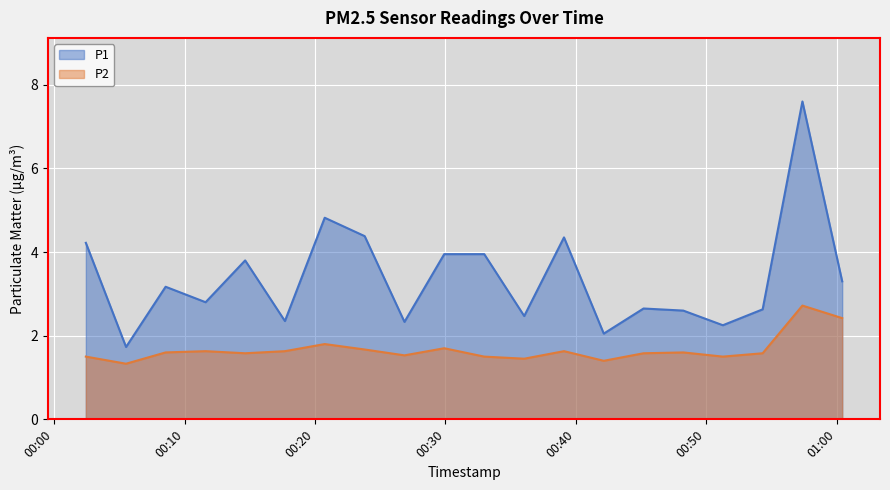

What is the sum of all P2 values?

33.4